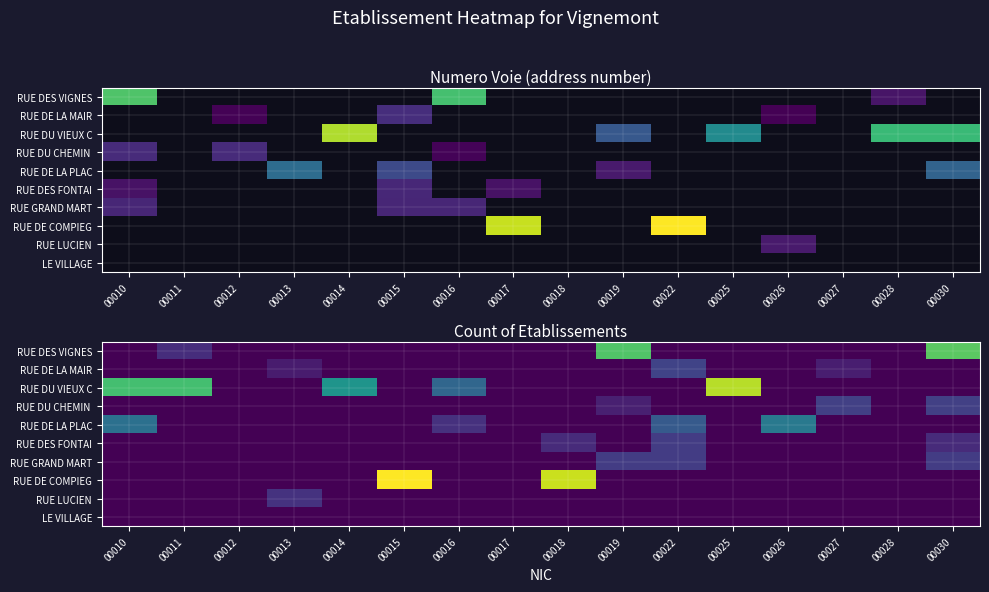

Which series changed the most between 00014 and 00015?

RUE DE COMPIEG